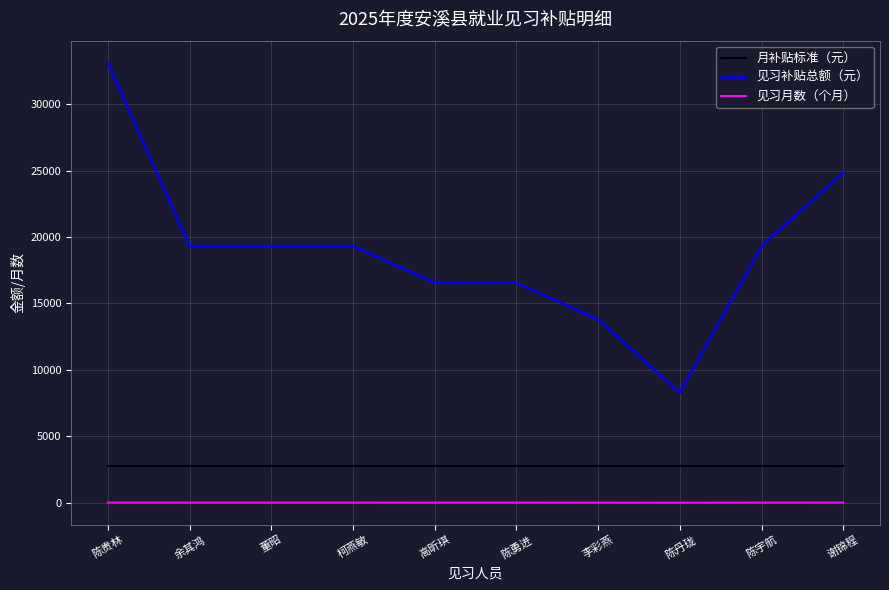

Which category has the highest value across all series?

陈贵林